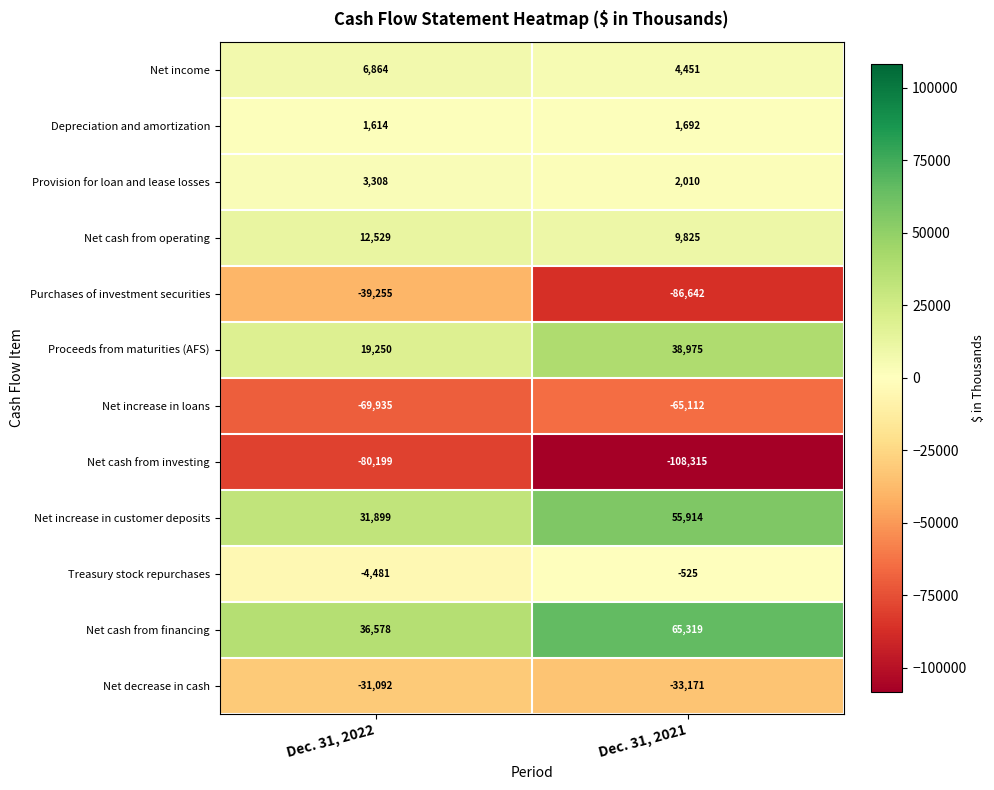

True or false: Net cash from operating has a value of 22434 at Dec. 31, 2022.

False